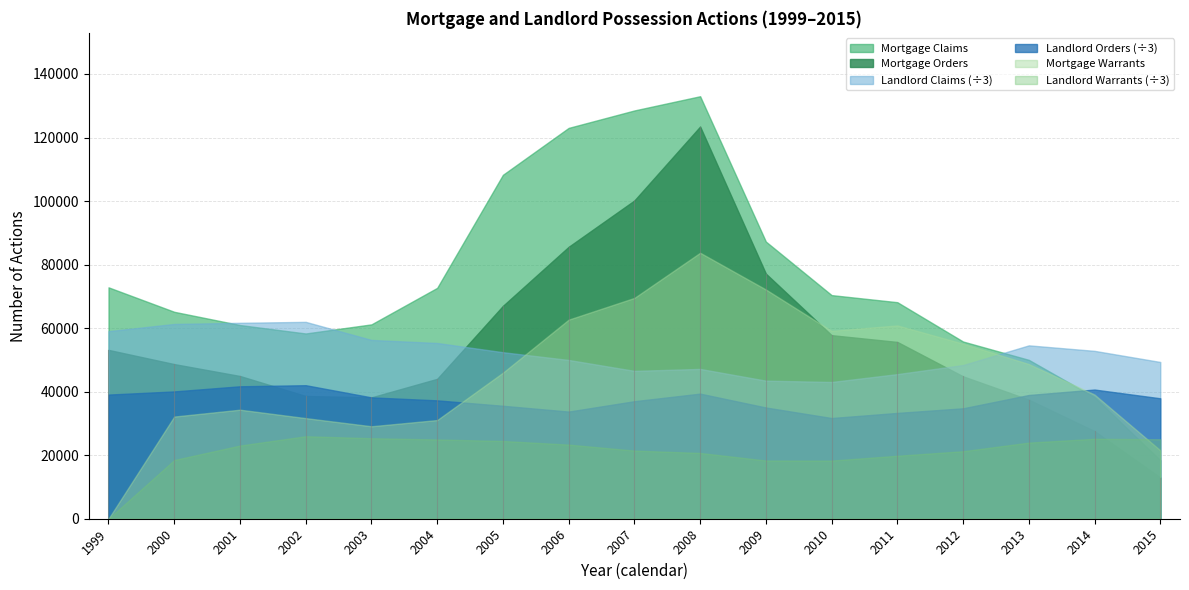

At how many categories does at least one series exceed 89940?

4